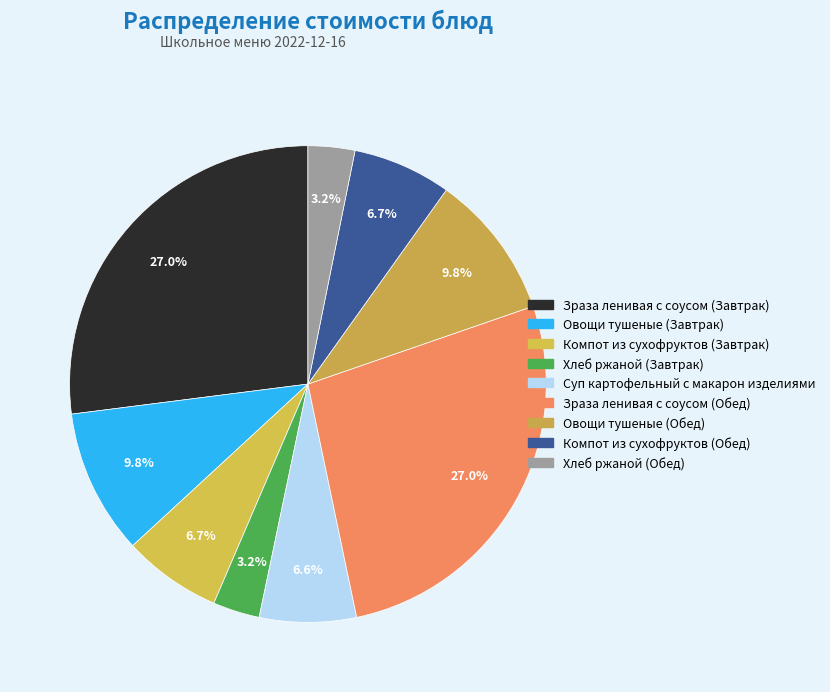

Rank the categories by value from lowest to highest.

Хлеб ржаной (Завтрак), Хлеб ржаной (Обед), Суп картофельный с макарон изделиями, Компот из сухофруктов (Завтрак), Компот из сухофруктов (Обед), Овощи тушеные (Завтрак), Овощи тушеные (Обед), Зраза ленивая с соусом (Завтрак), Зраза ленивая с соусом (Обед)